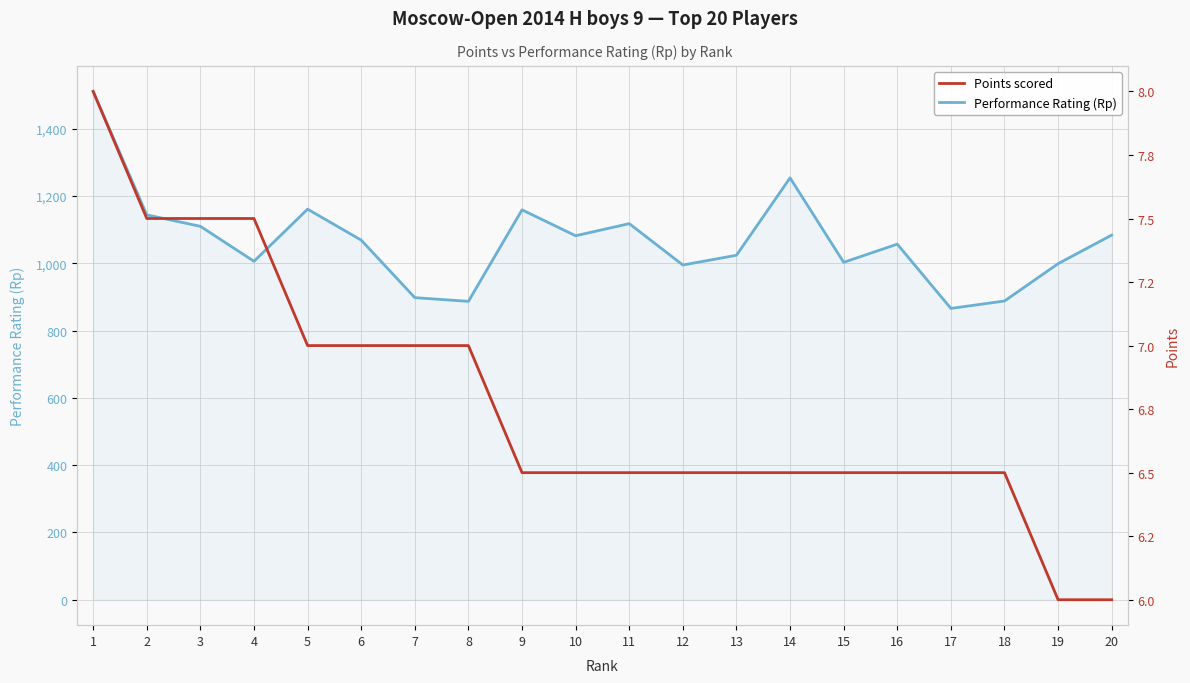

What is the value of the Points scored point at the 13th from the left?

6.5